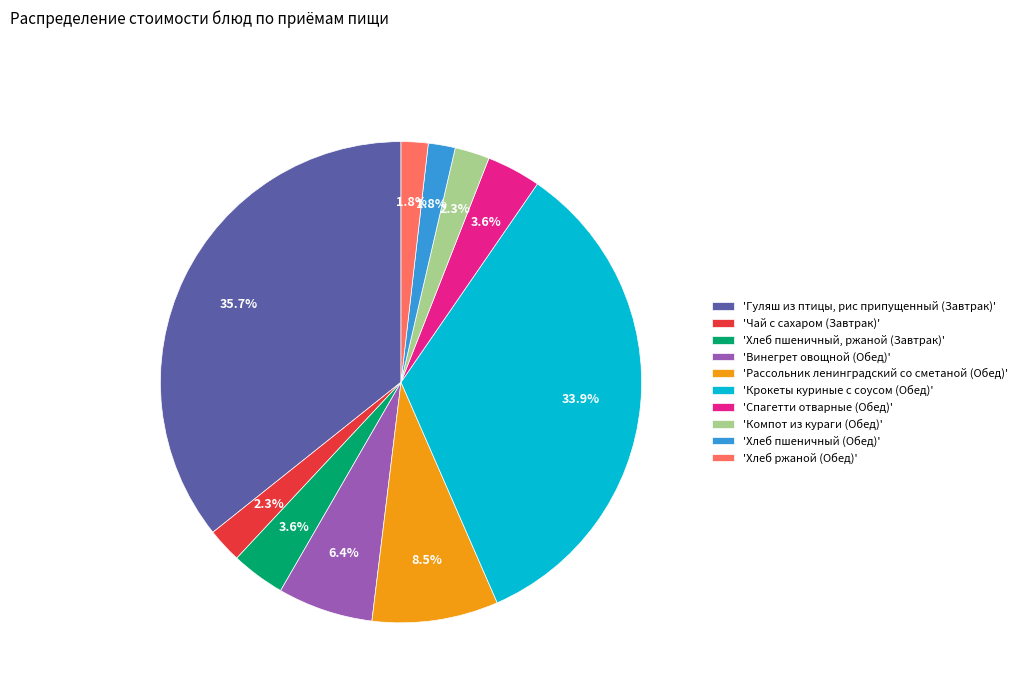

Approximately how many times larger is the value at 'Хлеб пшеничный, ржаной (Завтрак)' compared to 'Хлеб пшеничный (Обед)'?

2.0